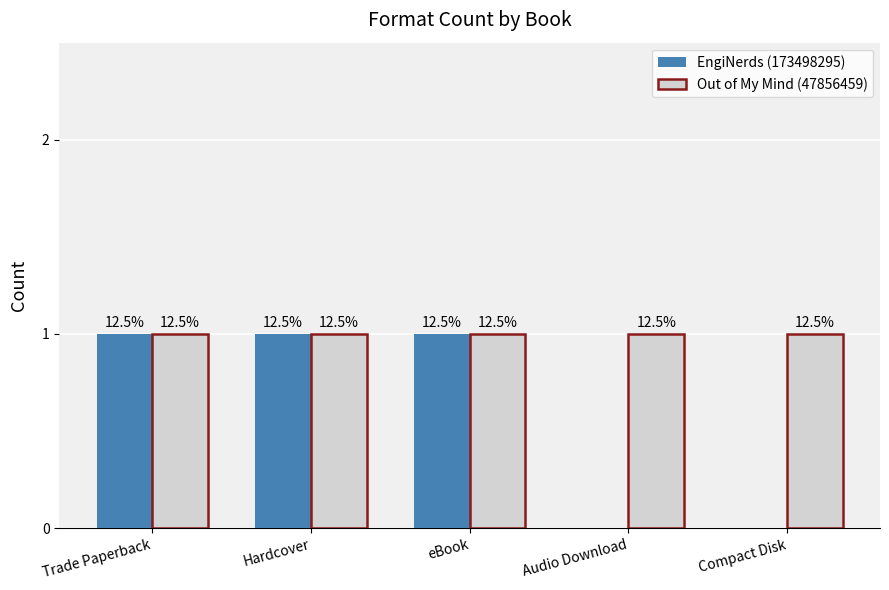

List the series in order of their overall mean, lowest first.

EngiNerds (173498295), Out of My Mind (47856459)